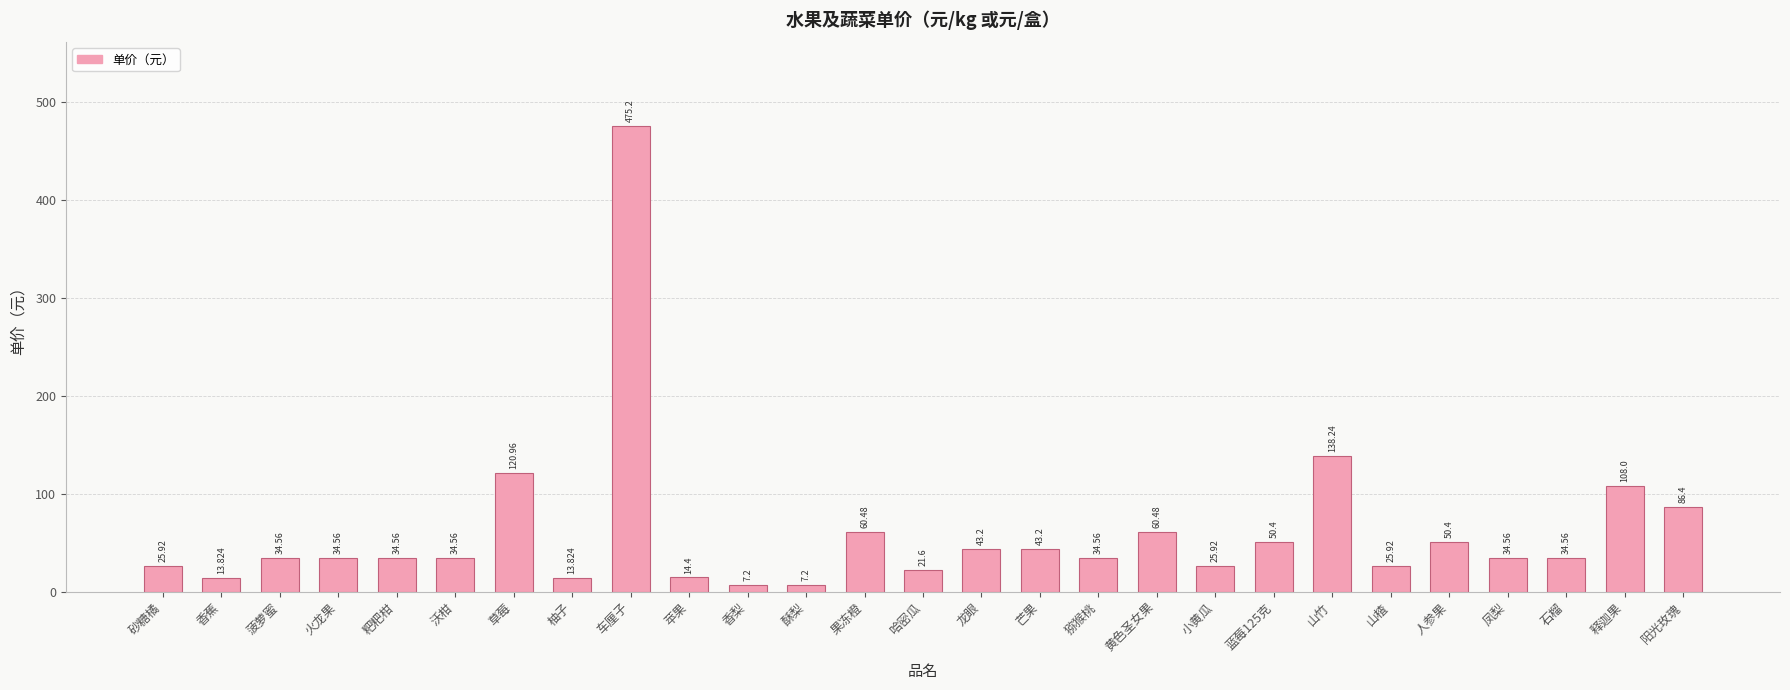

The chart shows a value of 10.7 at 粑粑柑. True or false?

False